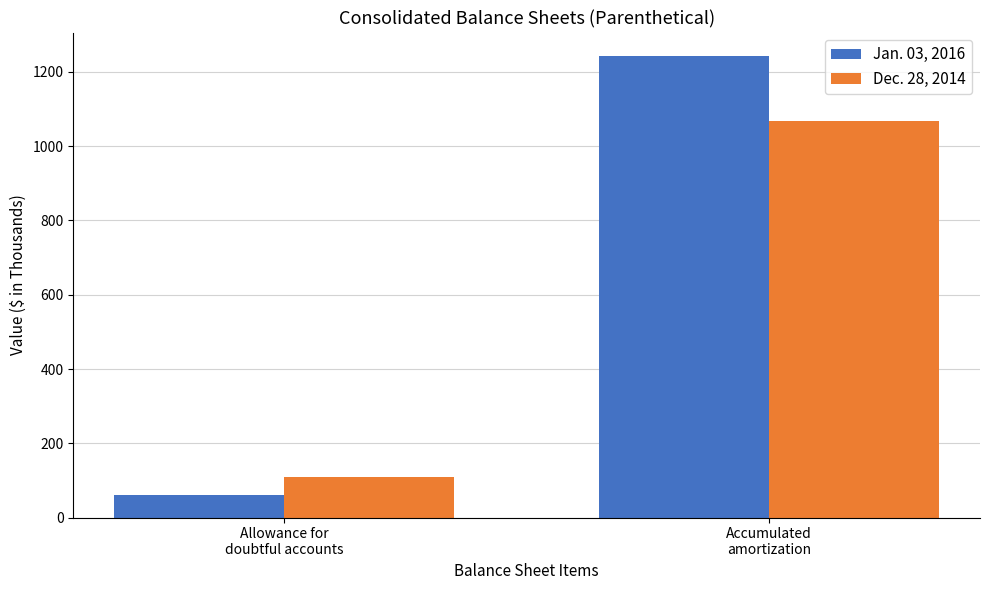

What is the sum of the Dec. 28, 2014 values at Allowance for
doubtful accounts and Accumulated
amortization?

1177